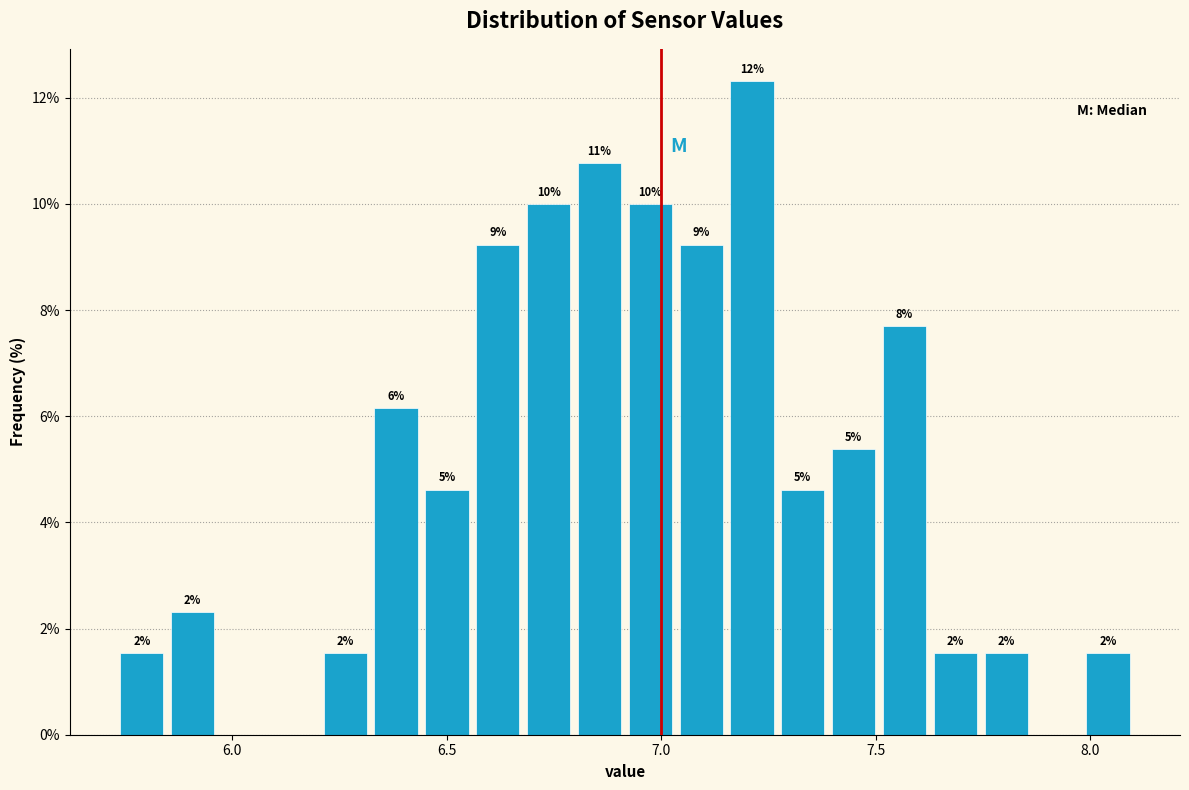

Read against the x-axis, roughly where is the centre of the tallest bar?

7.20